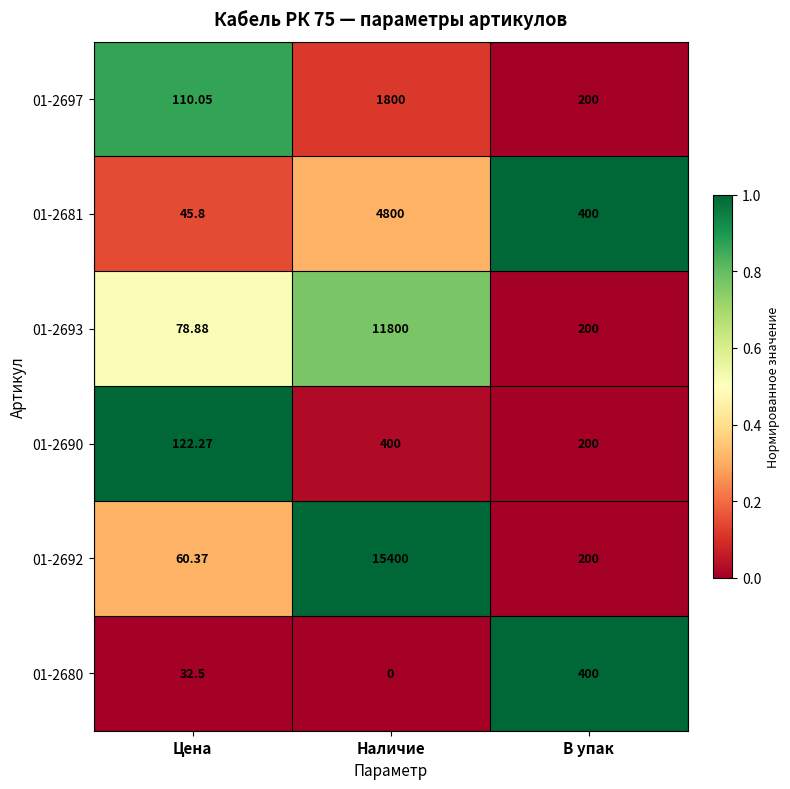

At Цена, list the series in order from smallest to largest.

01-2680, 01-2681, 01-2692, 01-2693, 01-2697, 01-2690